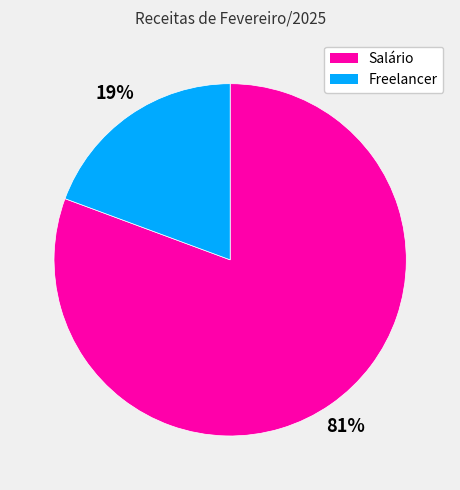

To the nearest percent, what is the average slice percentage?

50%